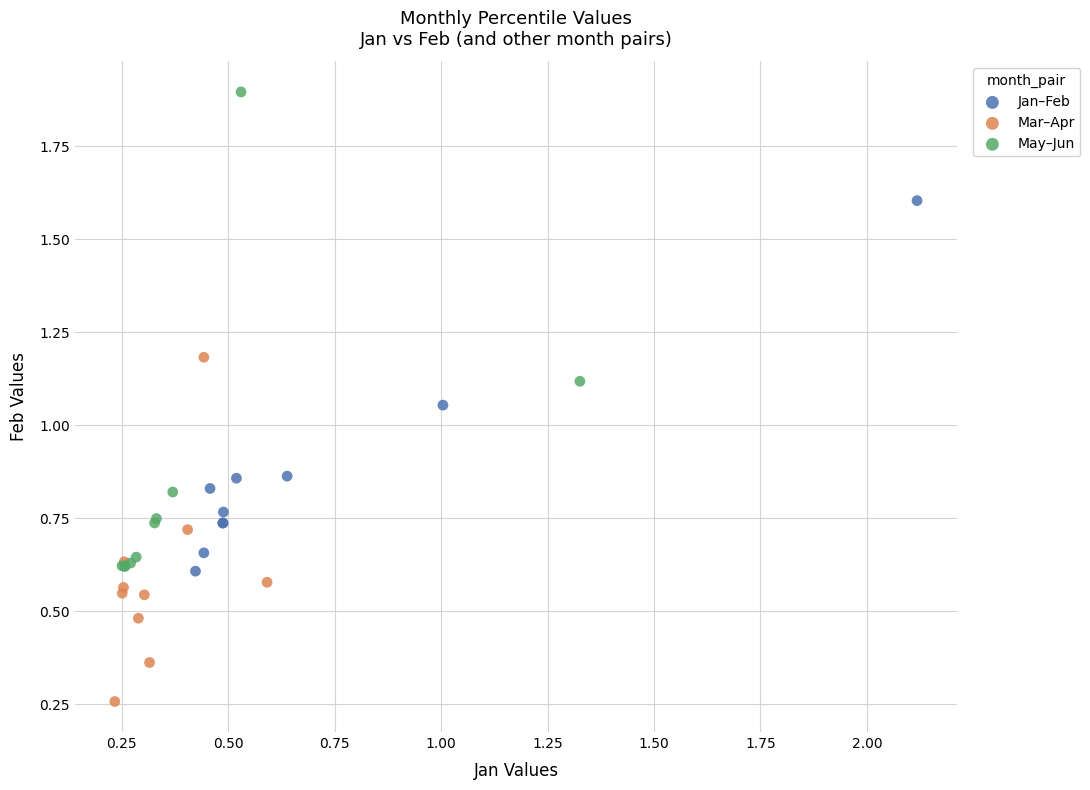

Which series has the largest Y range (max minus min)?

May–Jun